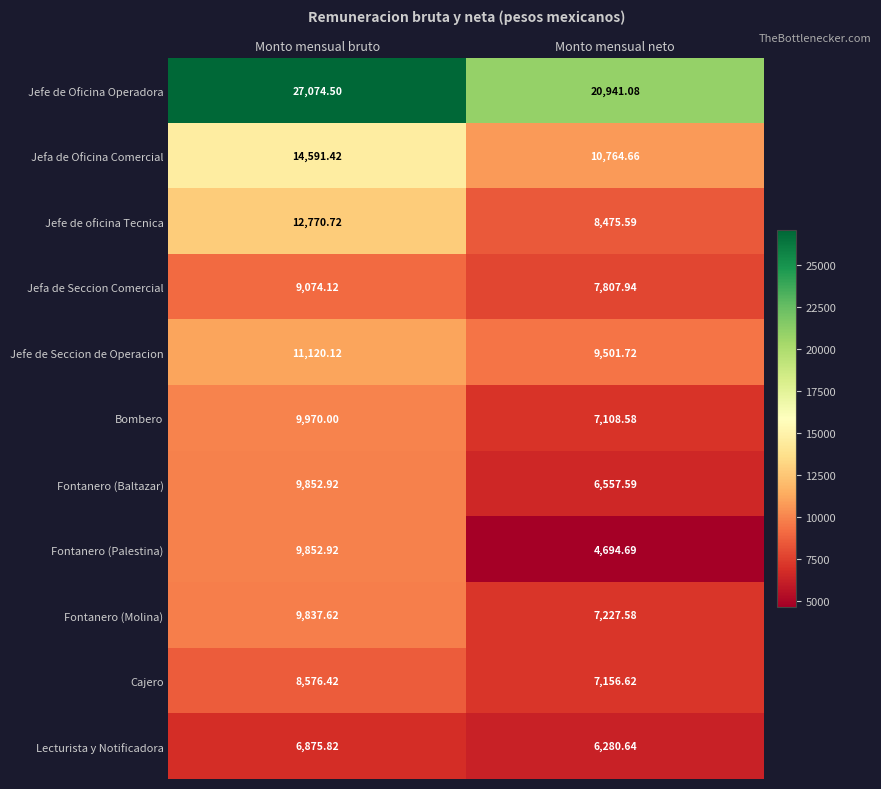

Which series changed the most between Monto mensual bruto and Monto mensual neto?

Jefe de Oficina Operadora